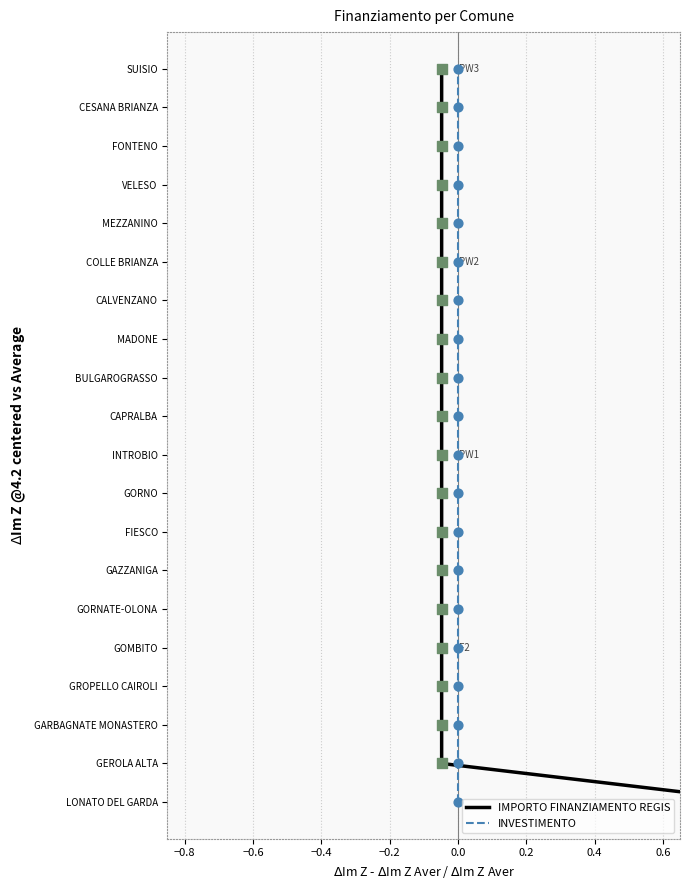

What are all the series names shown in the legend?

IMPORTO FINANZIAMENTO REGIS, INVESTIMENTO